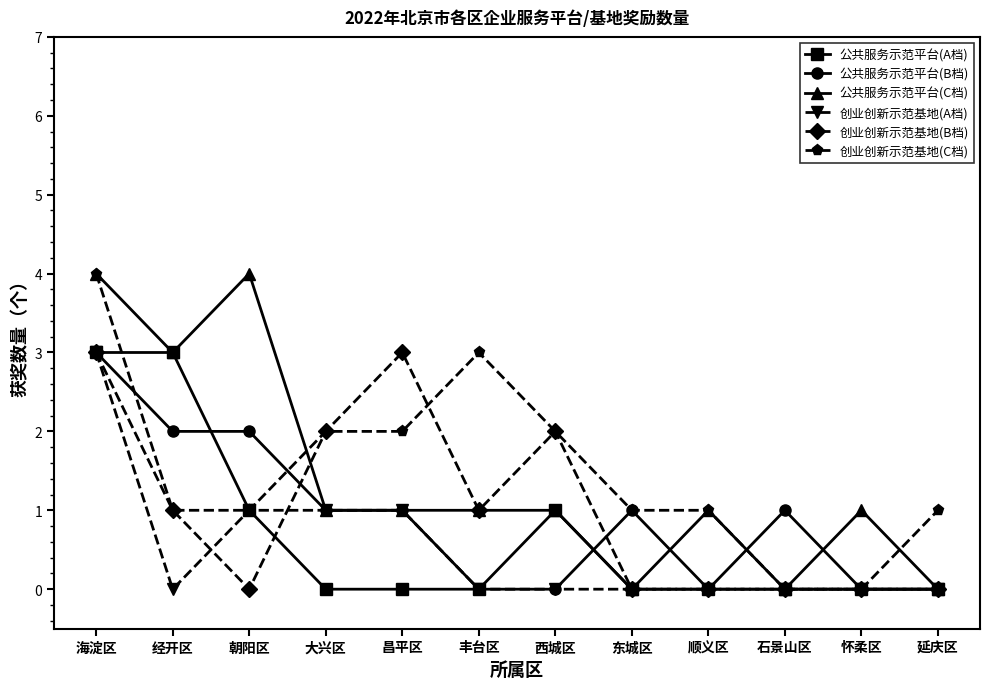

Which series has the largest total across all categories?

创业创新示范基地(C档)